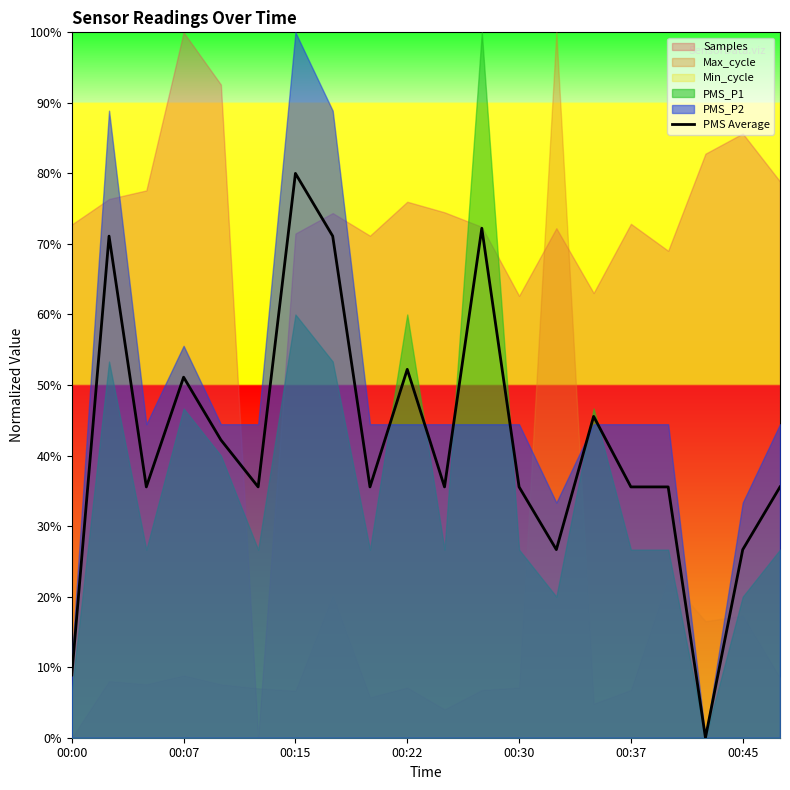

Is it true that PMS Average equals 44.2 at 00:45?

False